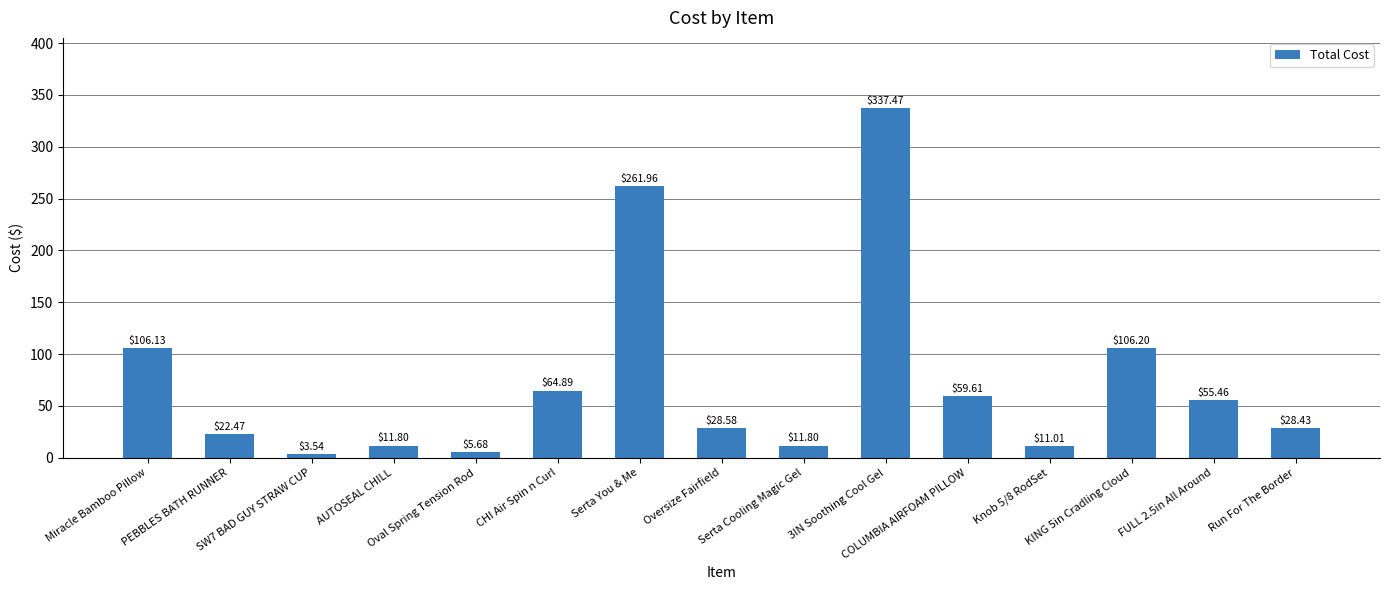

What is the label of the 2nd bar from the left?

PEBBLES BATH RUNNER